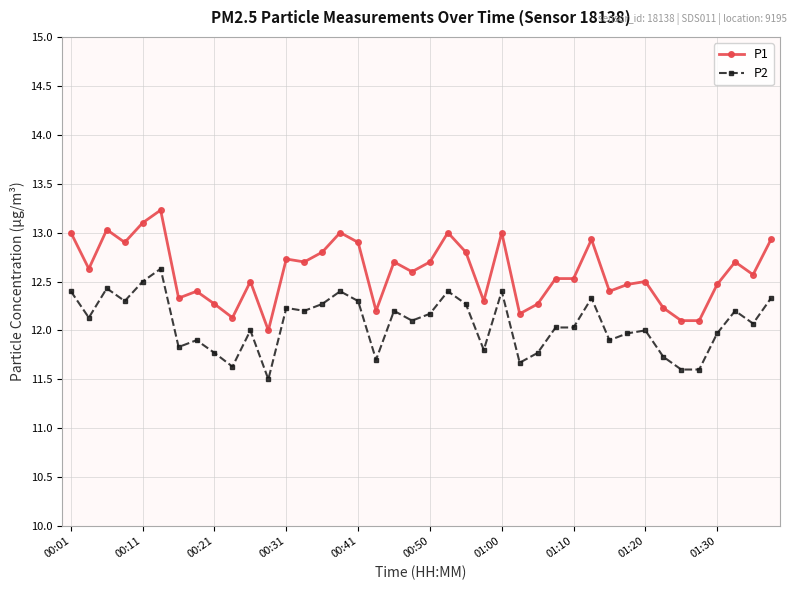

True or false: P2 and P1 intersect in this chart.

False